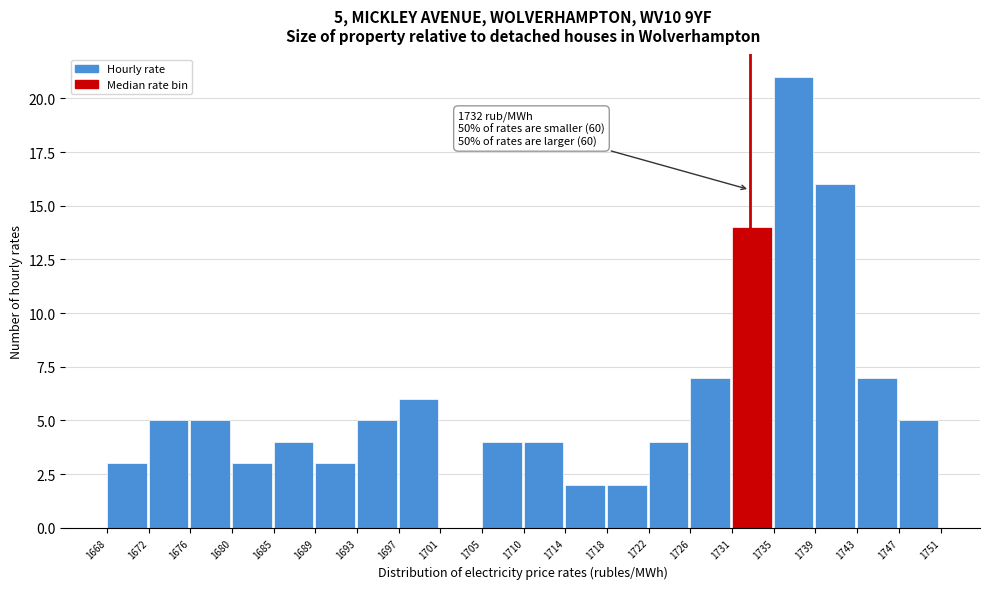

Reading left to right, list all the values displayed in this chart.

1668=3	1672=5	1676=5	1680=3	1685=4	1689=3	1693=5	1697=6	1701=0	1705=4	1710=4	1714=2	1718=2	1722=4	1726=7	1731=14	1735=21	1739=16	1743=7	1747=5